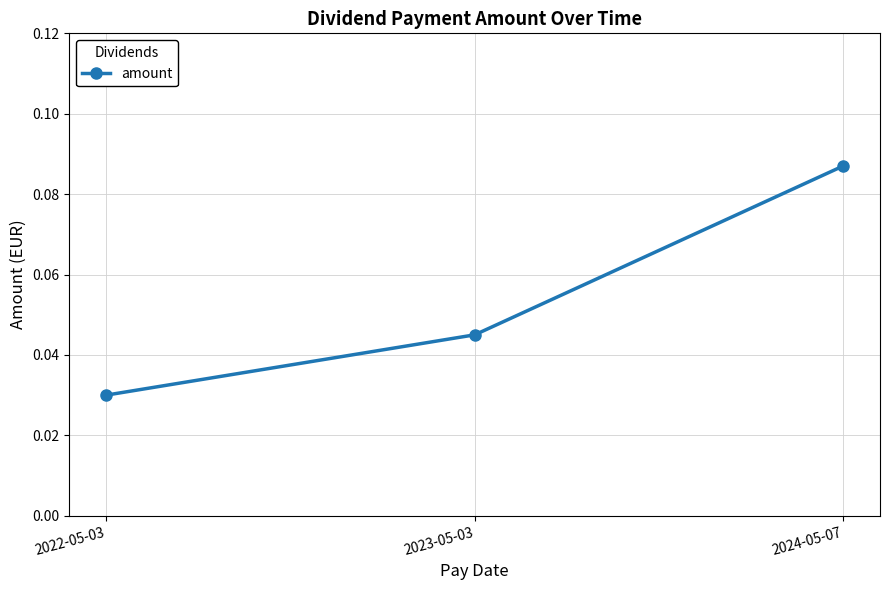

What is the label of the 2nd point from the left?

2023-05-03